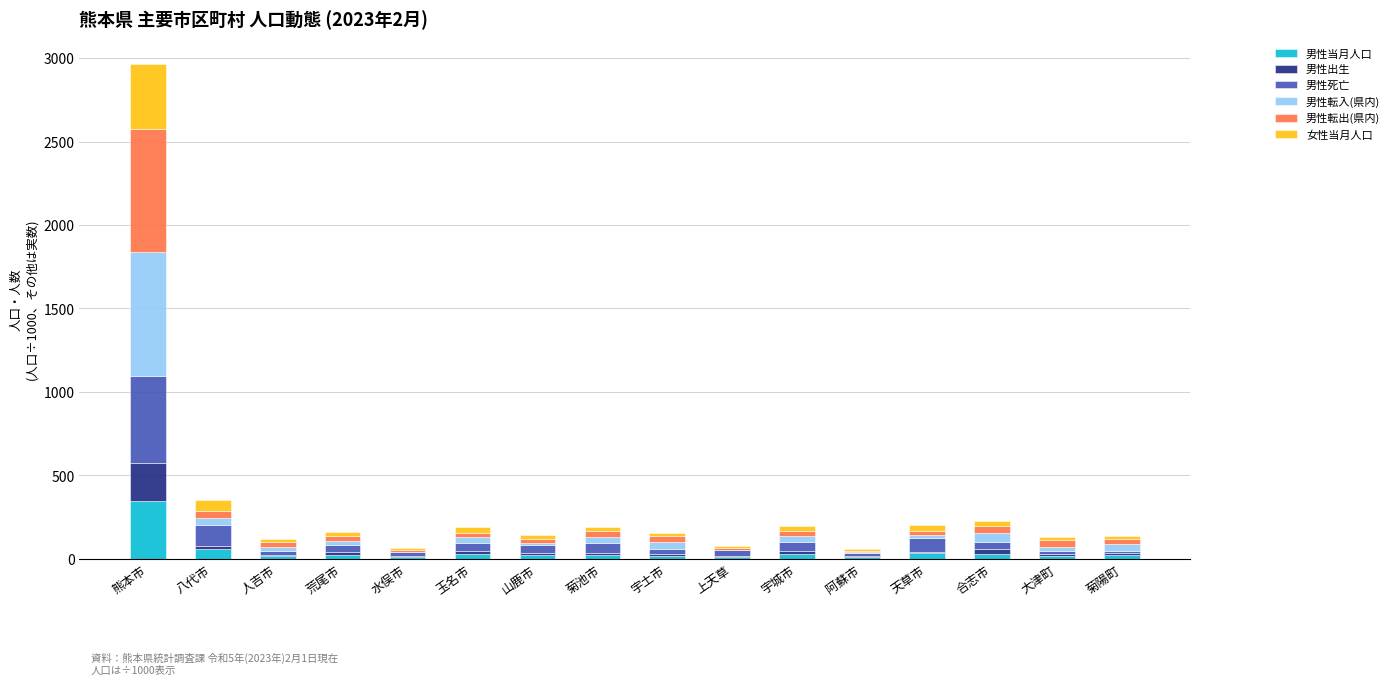

What is the total value across all series at 熊本市?

2967.2